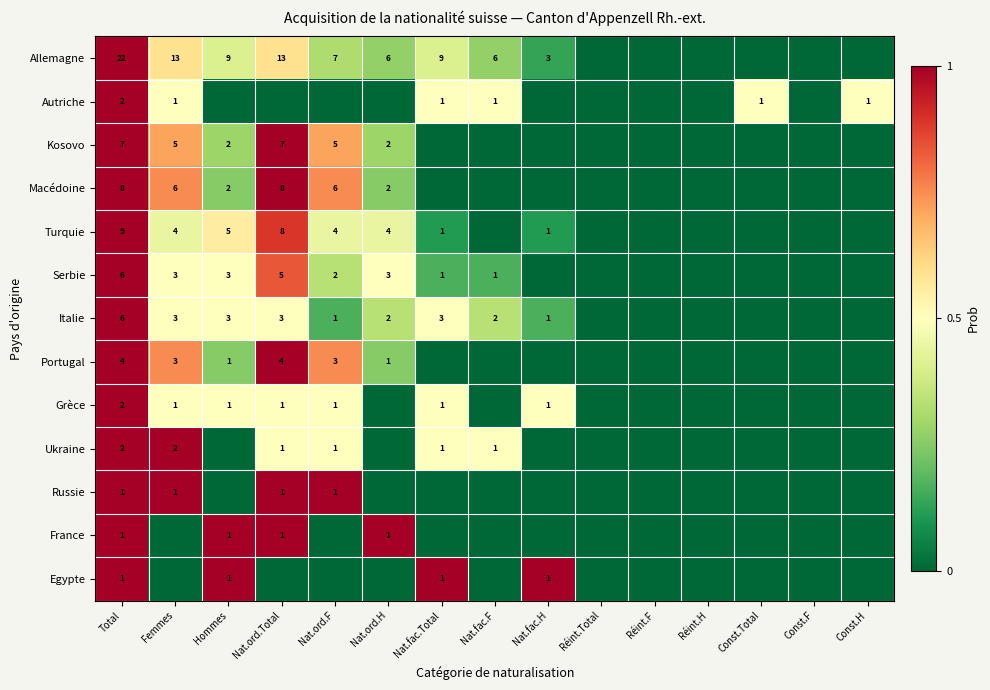

At how many categories does at least one series exceed 0?

11